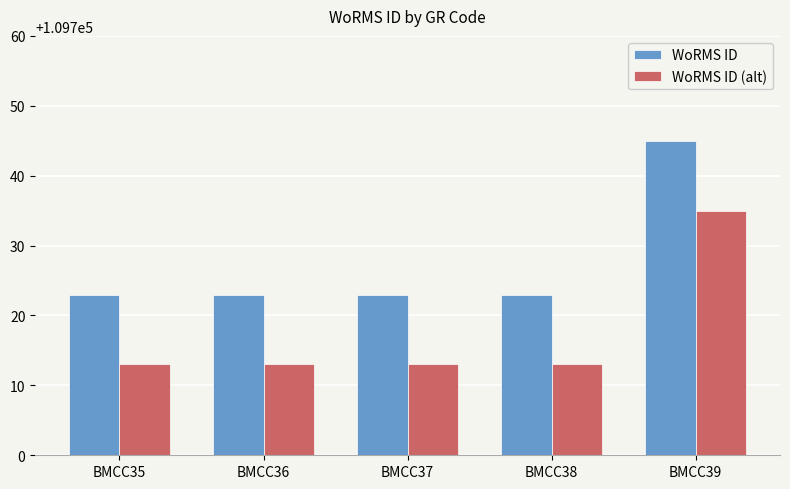

The value of WoRMS ID (alt) at BMCC35 is 109713. True or false?

True